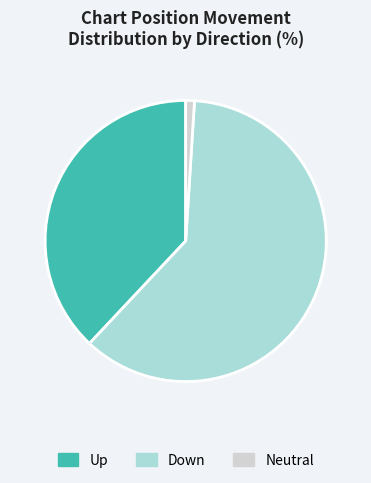

Approximately how many times larger is the value at Down compared to Neutral?

61.0